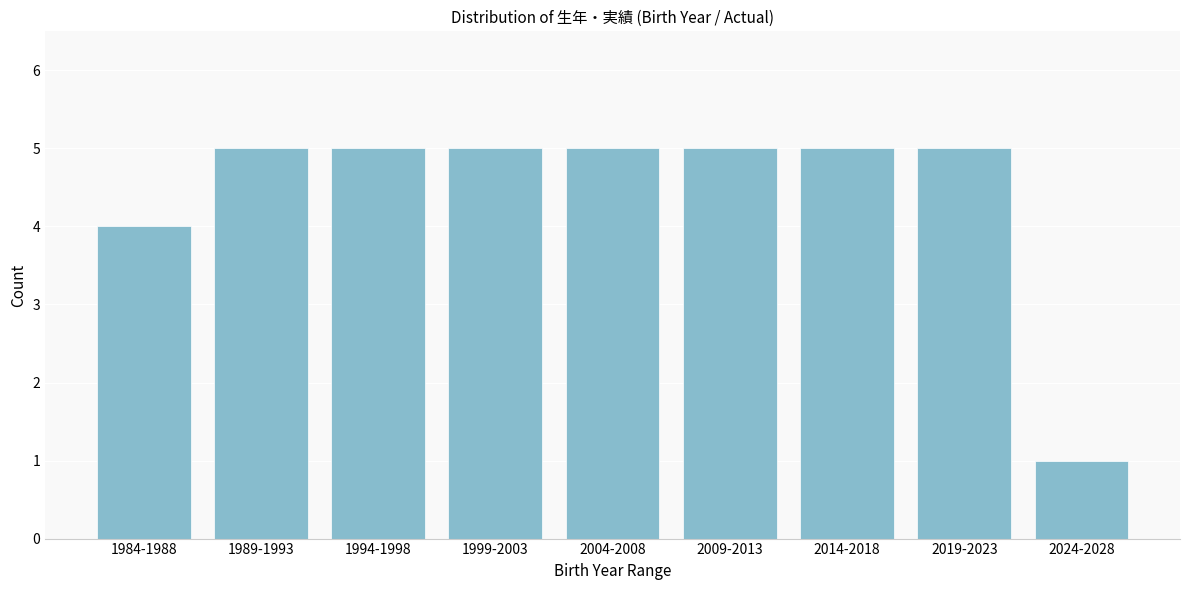

Reading right to left, what are all the values shown in this chart?

2024-2028=1	2019-2023=5	2014-2018=5	2009-2013=5	2004-2008=5	1999-2003=5	1994-1998=5	1989-1993=5	1984-1988=4